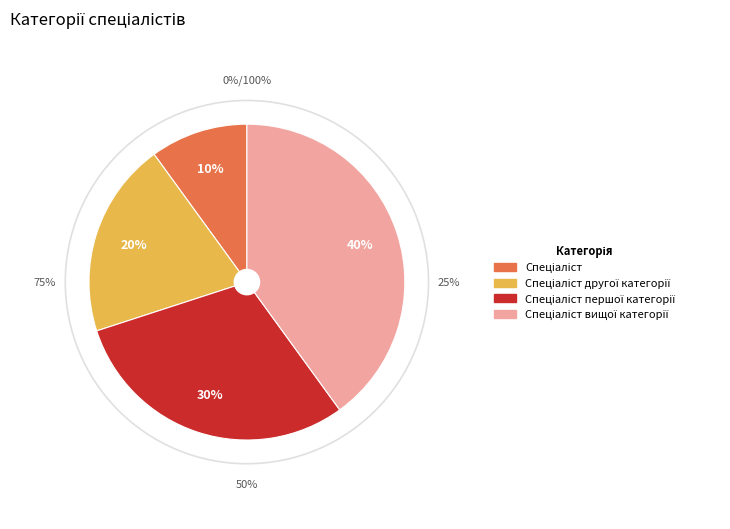

Does any single category account for the majority?

No